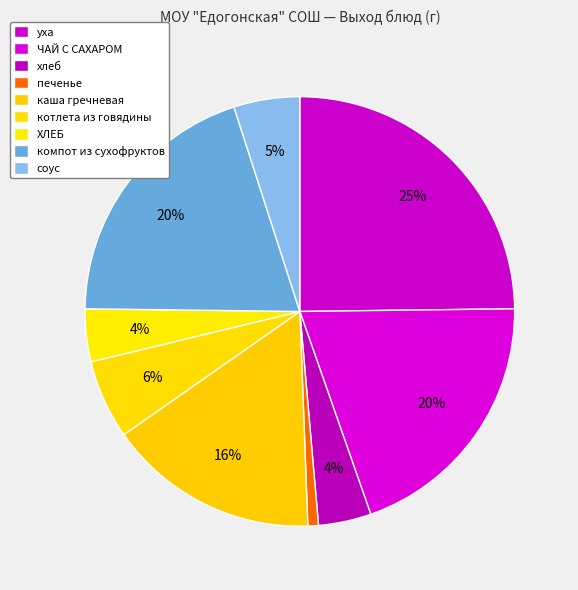

What is the largest slice in the pie chart?

уха